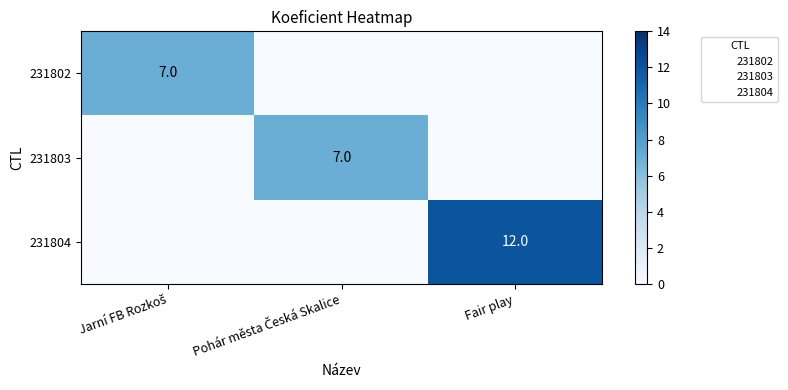

Which has a higher value, Fair play or Pohár města Česká Skalice?

Fair play